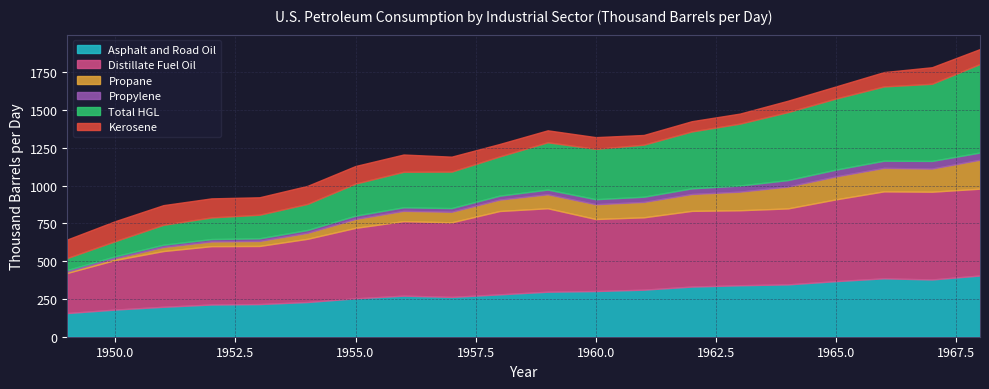

What is the value of the Propylene point at the 15th from the left?

40.5